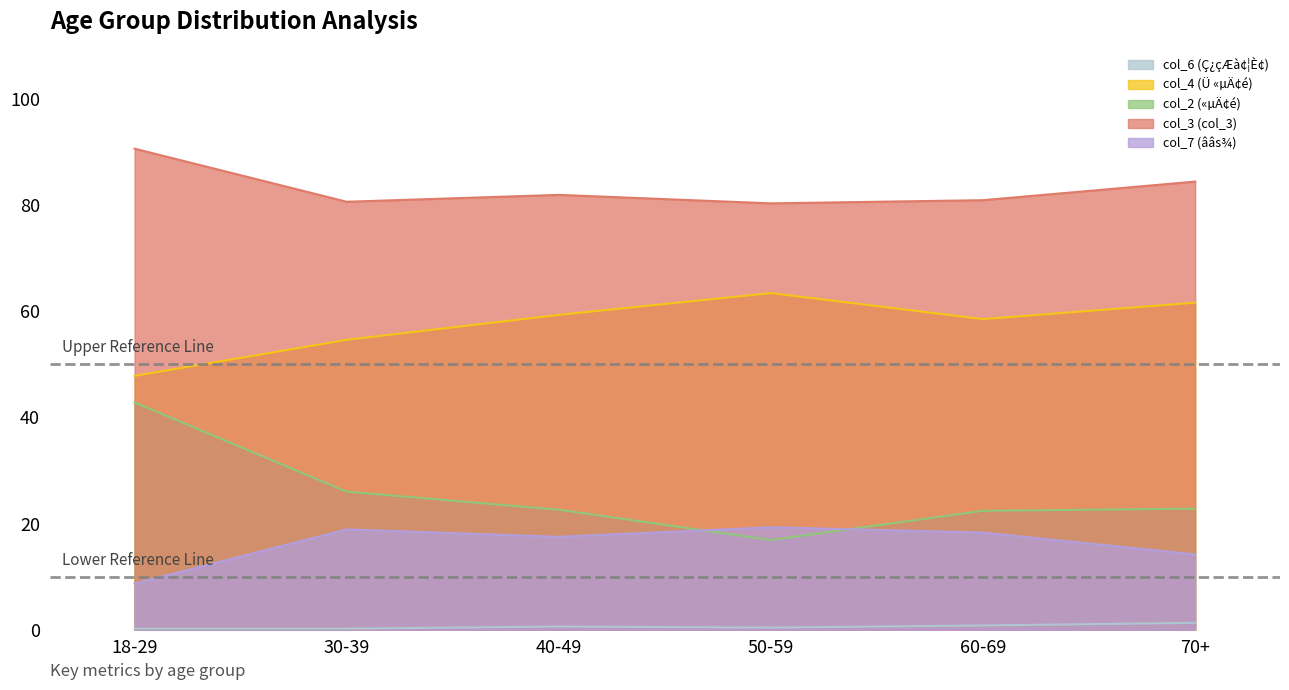

Reading left to right, list all the values displayed in this chart.

col_6 (Ç¿çÆà¢¦È¢): 0.2	0.2	0.6	0.4	0.8	1.3
col_4 (Ü «µÄ¢é): 47.8	54.6	59.3	63.4	58.5	61.6
col_2 («µÄ¢é): 42.8	26.0	22.6	16.9	22.4	22.8
col_3 (col_3): 90.6	80.6	81.9	80.3	80.9	84.4
col_7 (ââs¾): 8.7	18.9	17.5	19.3	18.3	14.2